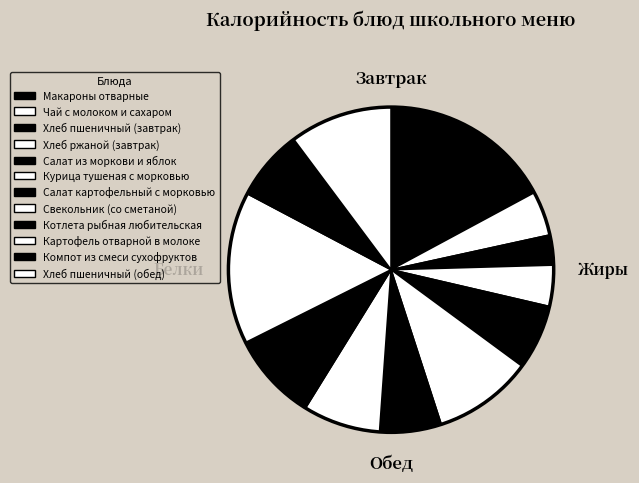

Do Свекольник (со сметаной) and Салат картофельный с морковью together represent more than half of the pie?

No